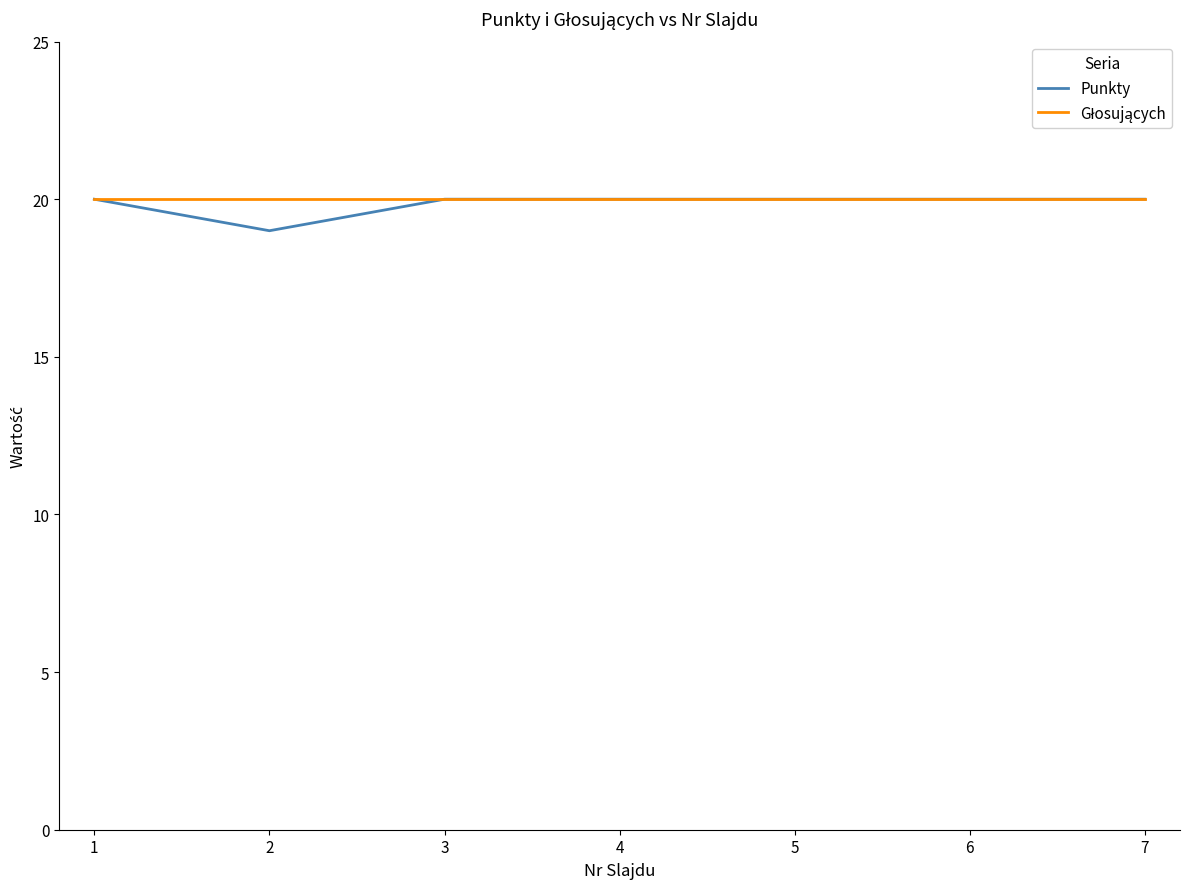

What is the minimum value for Punkty?

19